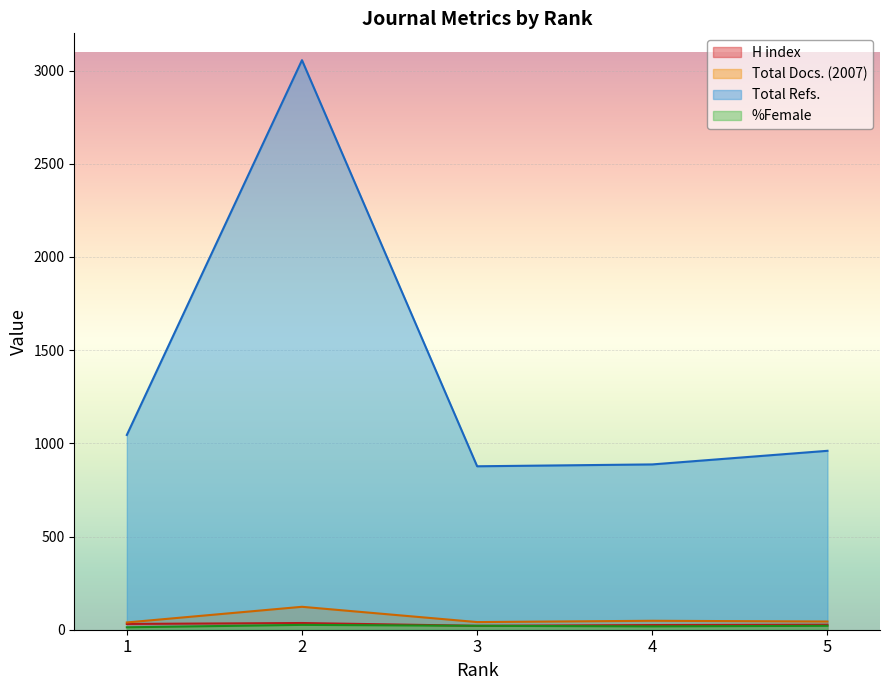

Reading left to right, list all the values displayed in this chart.

H index: 1=31	2=36	3=21	4=25	5=27
Total Docs. (2007): 1=39	2=123	3=41	4=48	5=44
Total Refs.: 1=1045	2=3056	3=877	4=887	5=960
%Female: 1=13	2=26	3=21	4=18	5=21